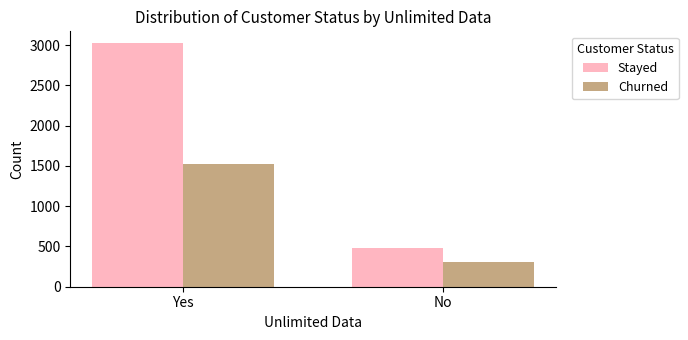

Which series has the widest spread of values?

Stayed